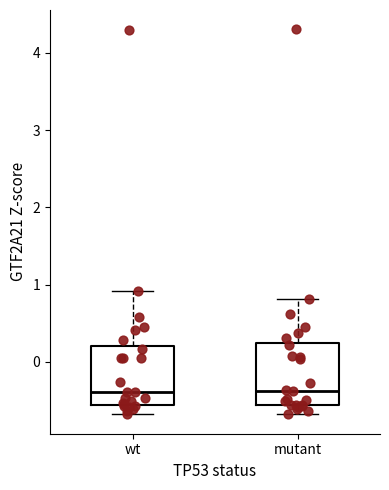

Reading left to right, read every box against the y-axis: the position of its median line, the range the box covers, and the ends of its whiskers. The values are not printed on the chart, so give them approximately, as read against the axis.

wt: median -0.4, box -0.6 to 0.2, whiskers -0.7 to 0.9
mutant: median -0.4, box -0.6 to 0.2, whiskers -0.7 to 0.8